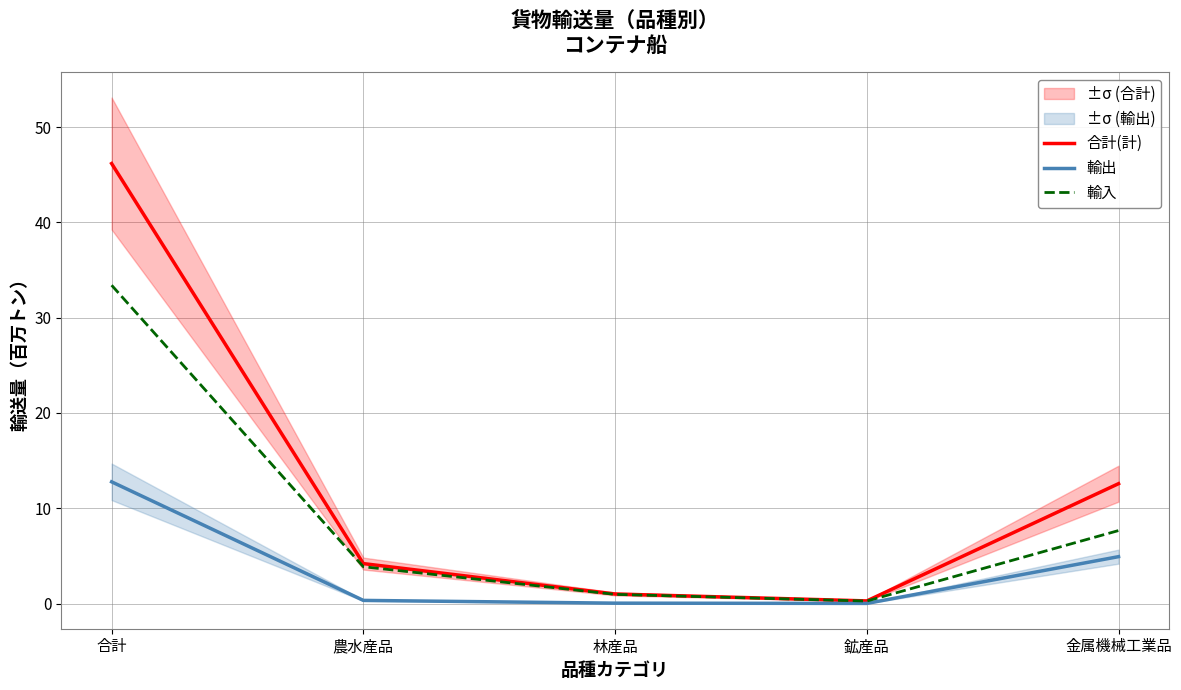

List the series in order of their peak value, highest first.

合計(計), 輸入, 輸出